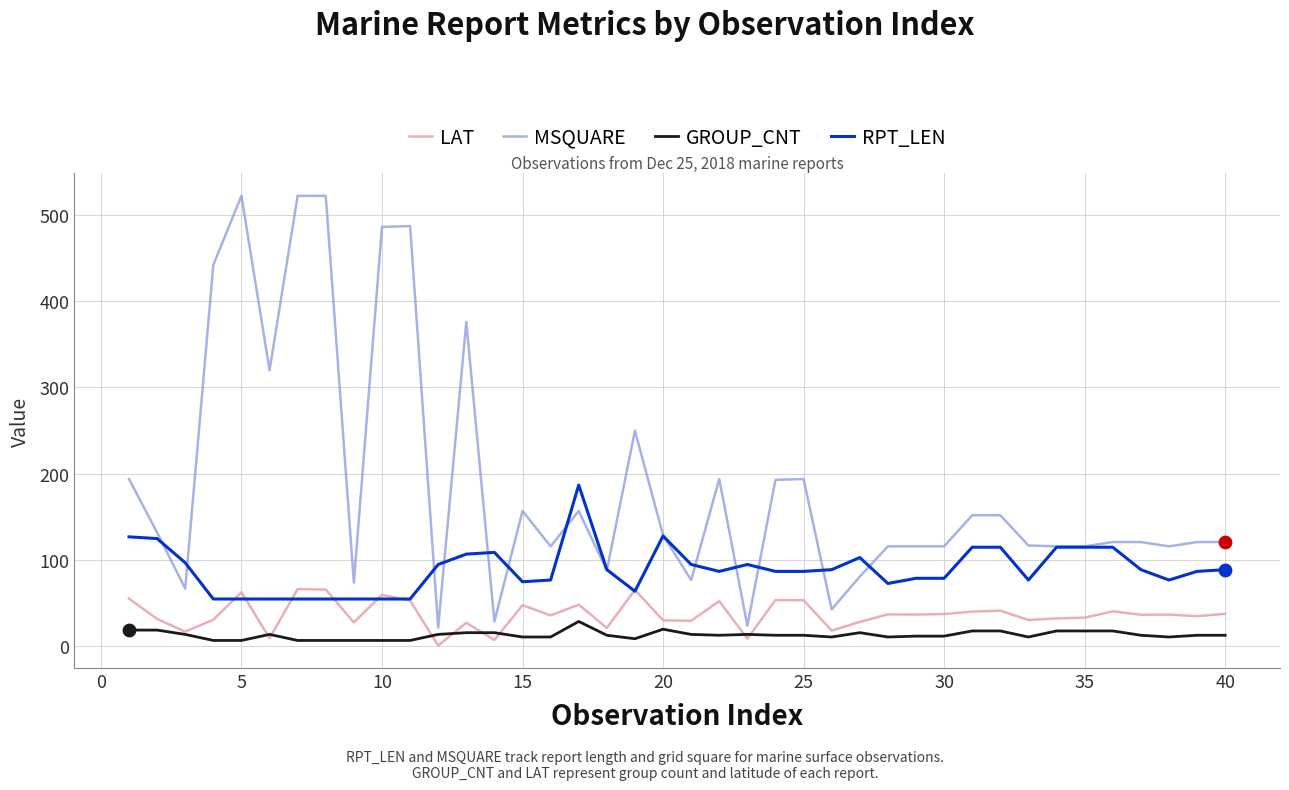

Which series has the largest total across all categories?

MSQUARE